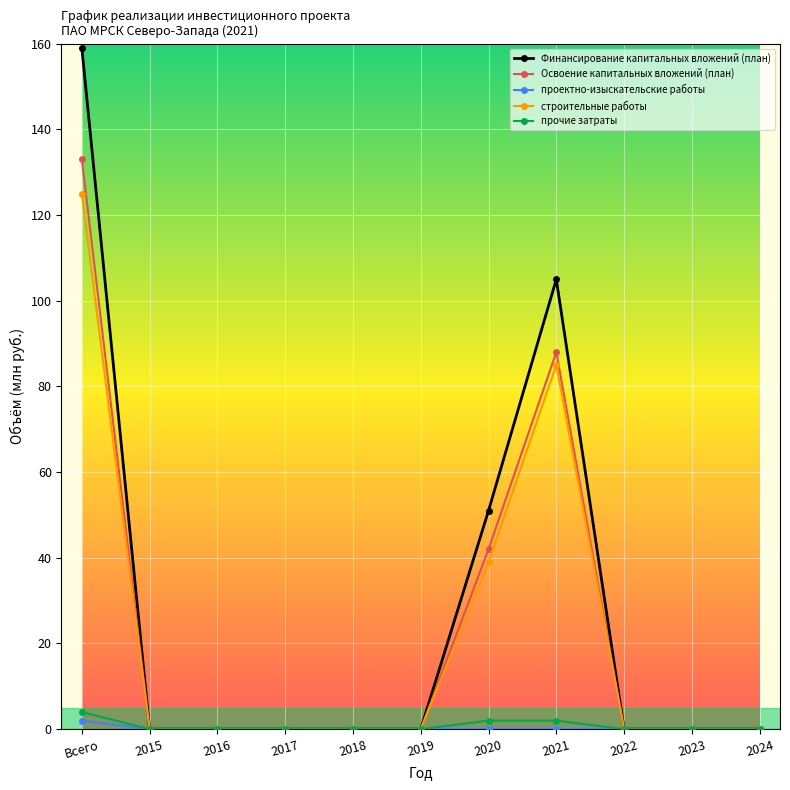

What is the difference between the строительные работы values at 2021 and 2023?

85